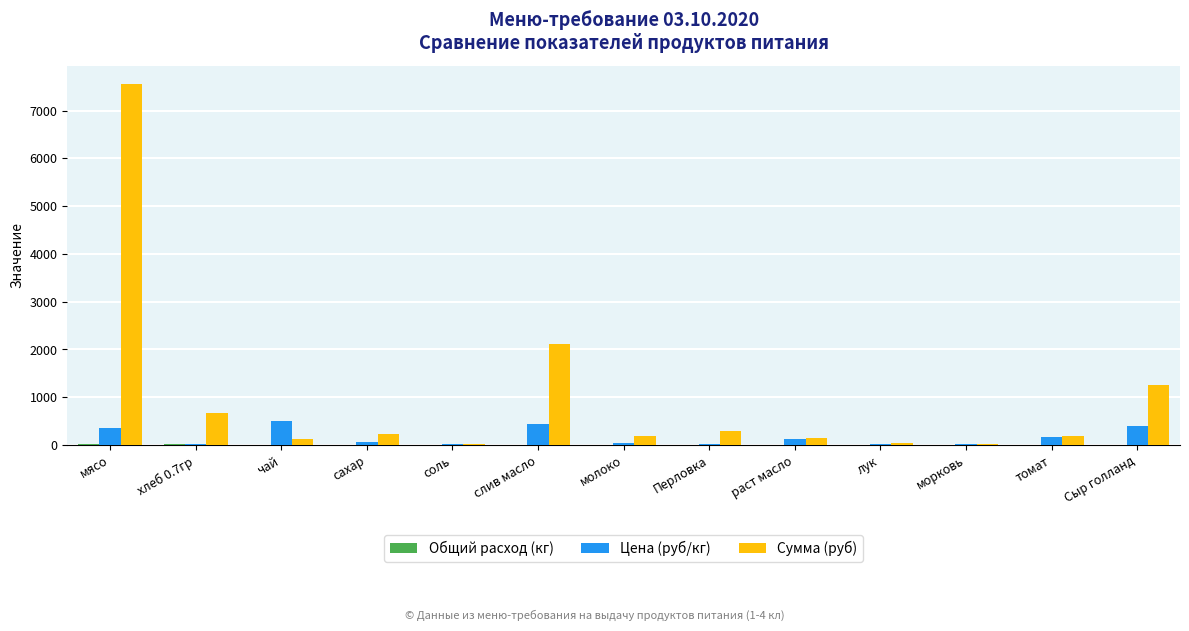

What is the maximum value shown in the chart?

7560.0